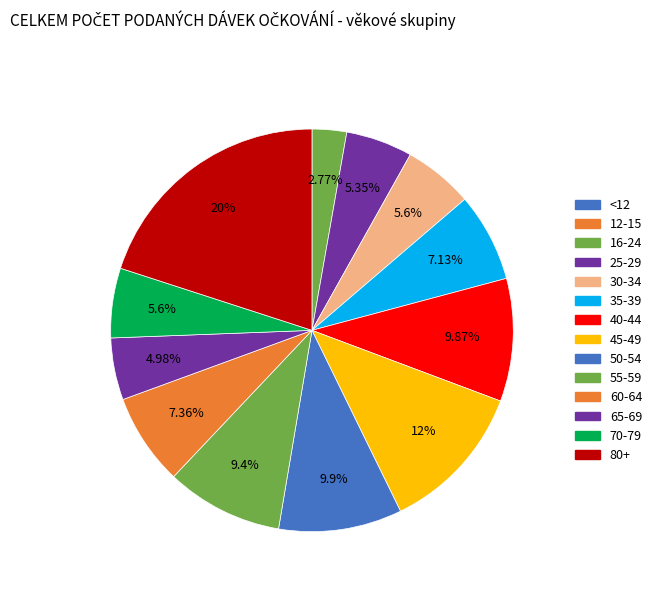

True or false: 25-29 accounts for 18% of the total.

False